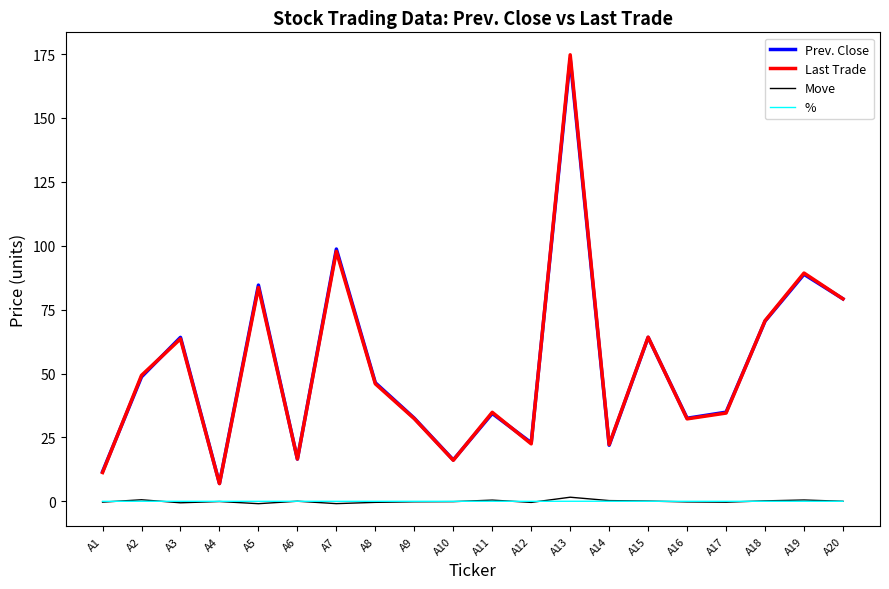

The Last Trade series shows 4.9 at A1. True or false?

False